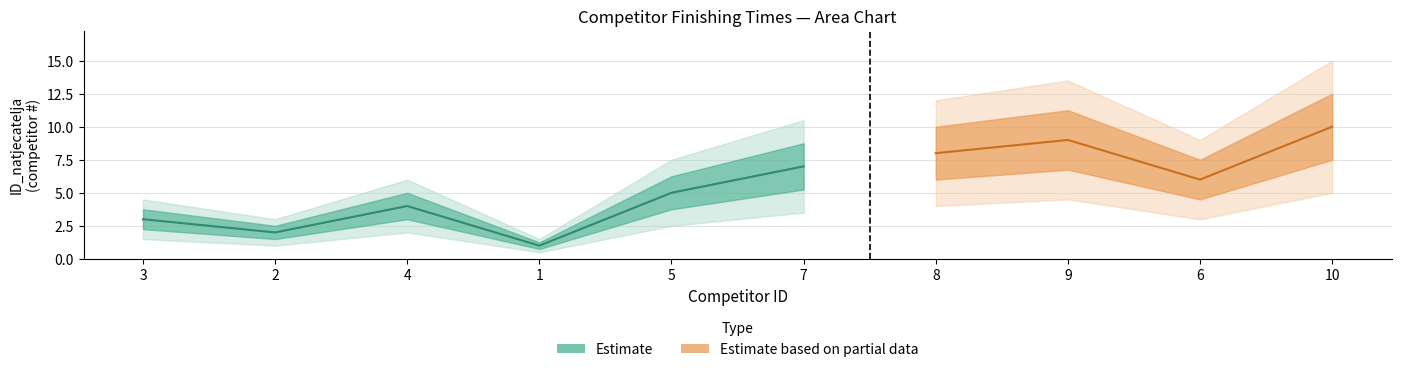

What is the change in value from 2 to 9?

+7